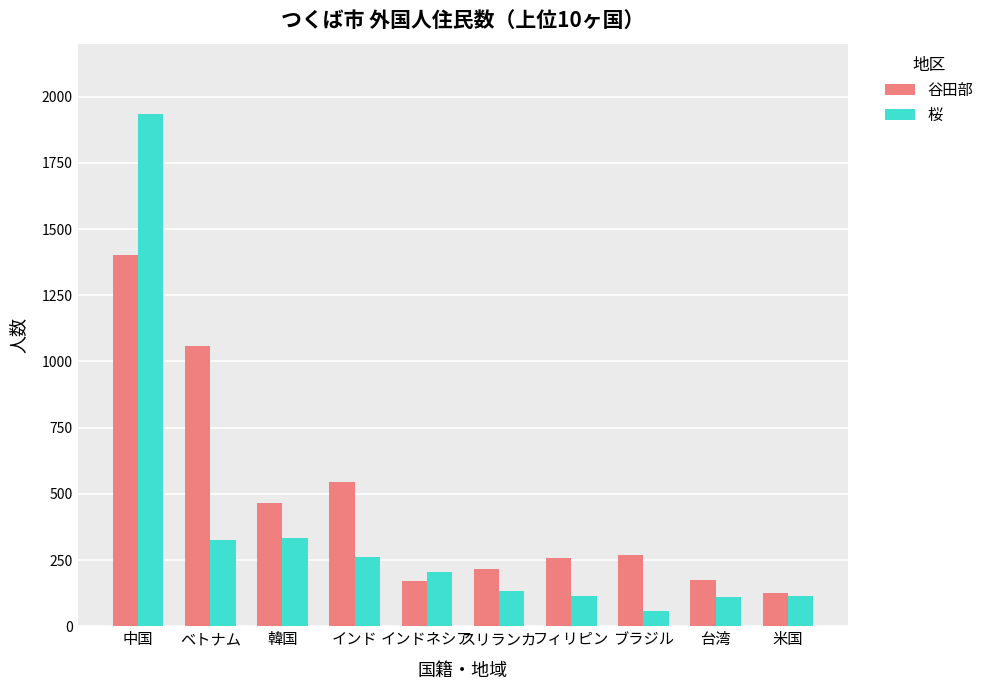

What position from the left is 中国?

1